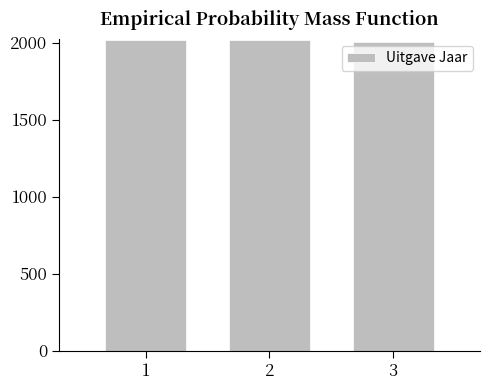

What is the average value?

2015